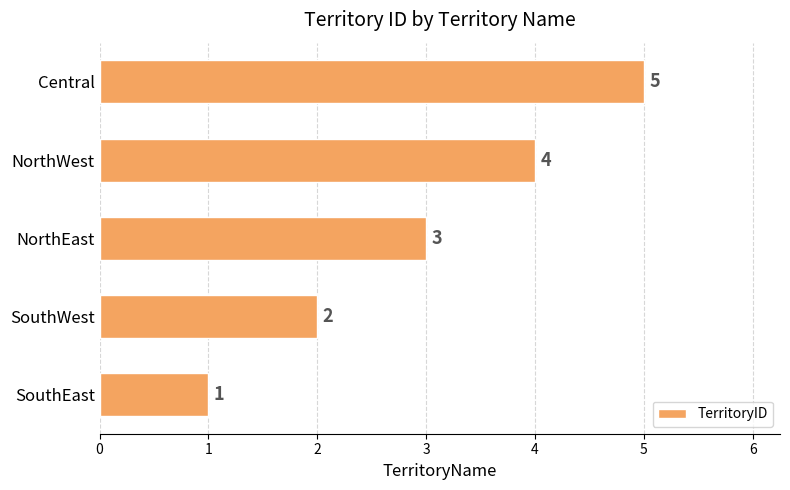

Is it true that the value at NorthWest is 5?

False